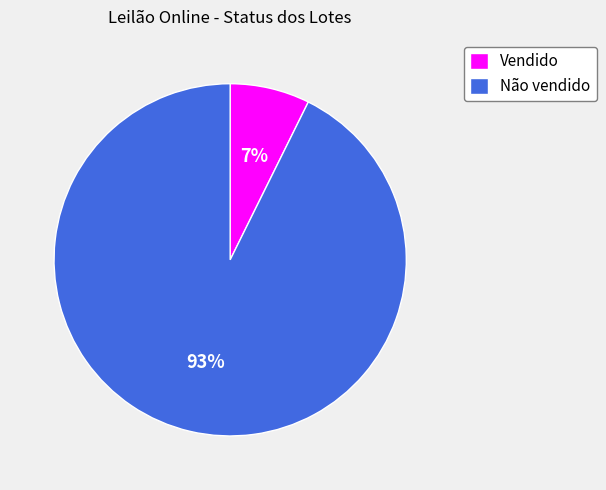

True or false: Vendido accounts for 13% of the total.

False